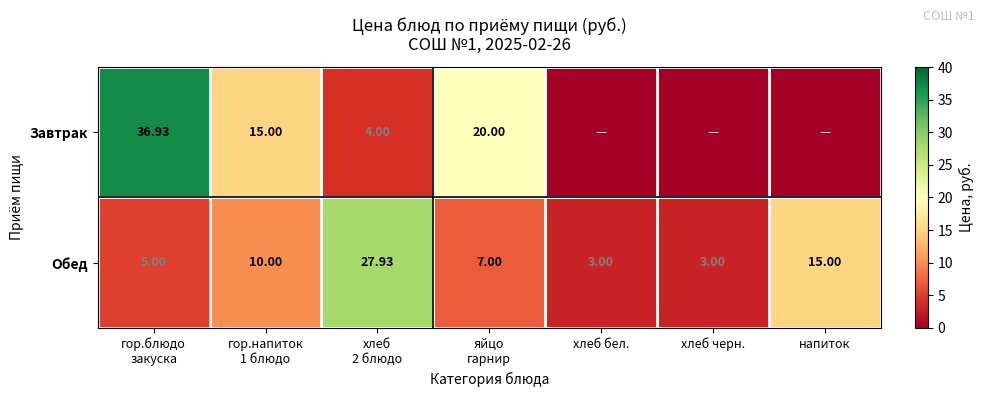

Where is Обед nearest to the value 15?

напиток